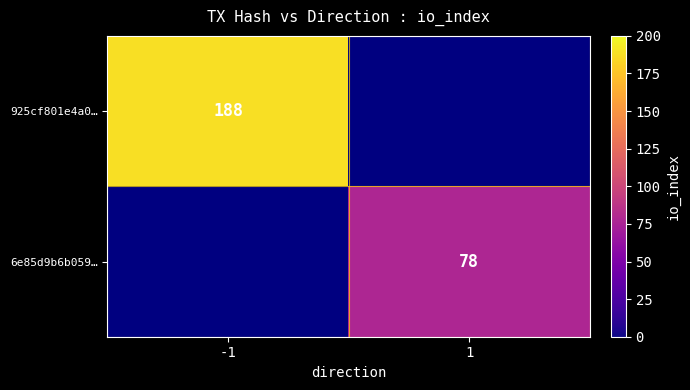

Count the number of data series in this chart.

2